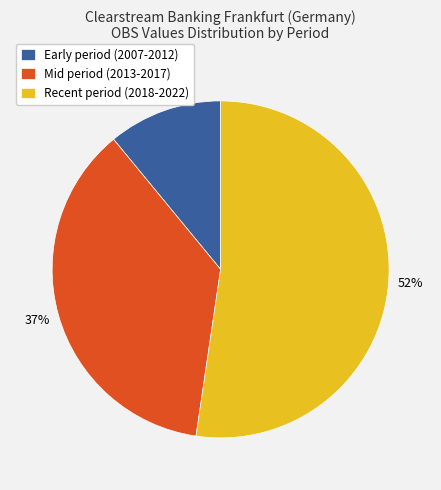

To the nearest percent, what portion does Mid period (2013-2017) represent?

37%